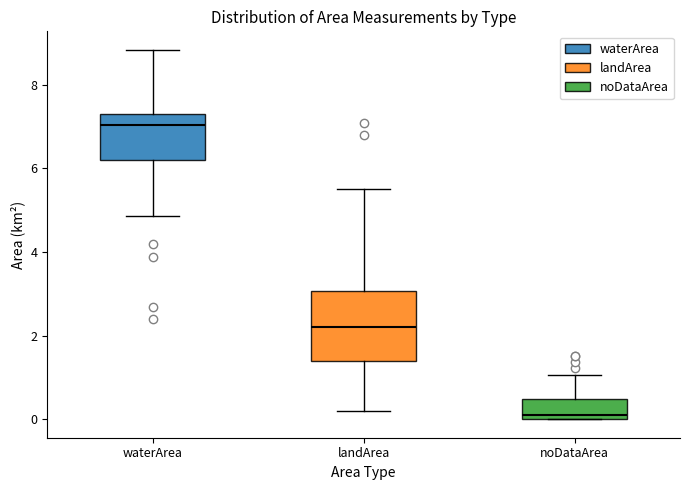

Comparing the boxes themselves (not the whiskers), which one is the tallest?

landArea